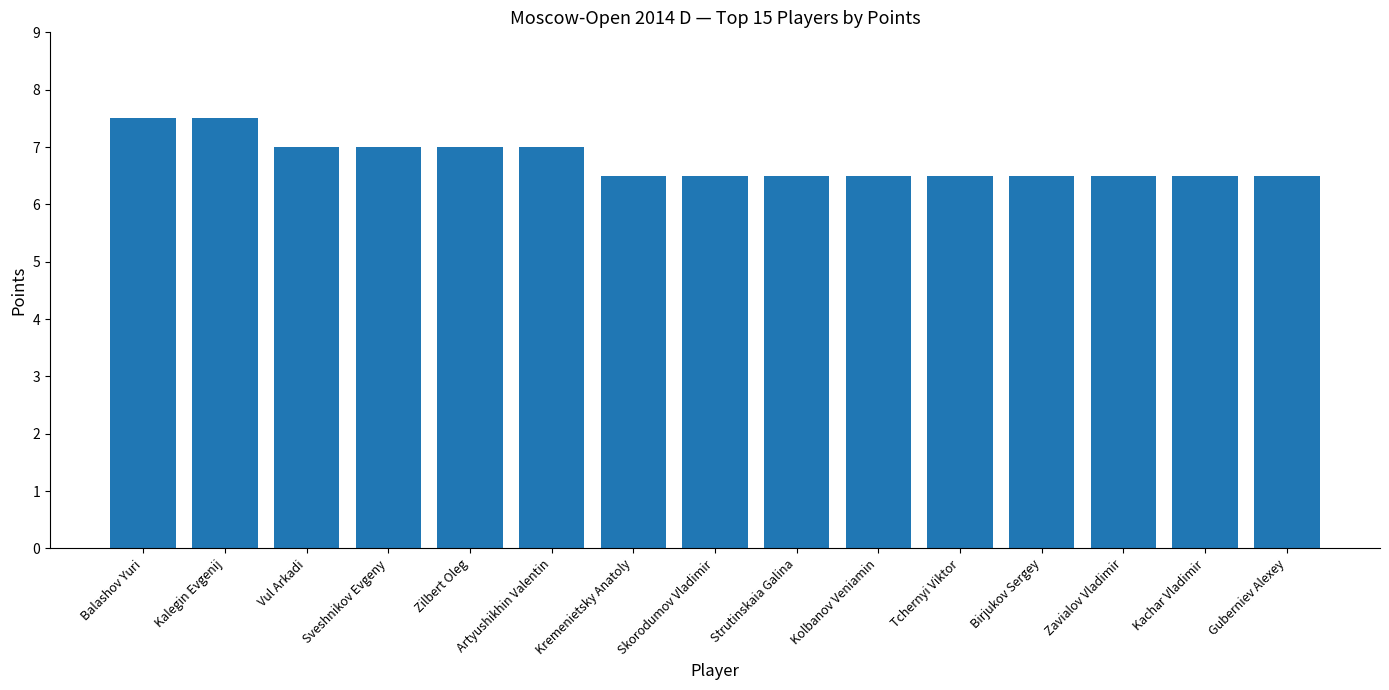

Does the chart contain any negative values?

No